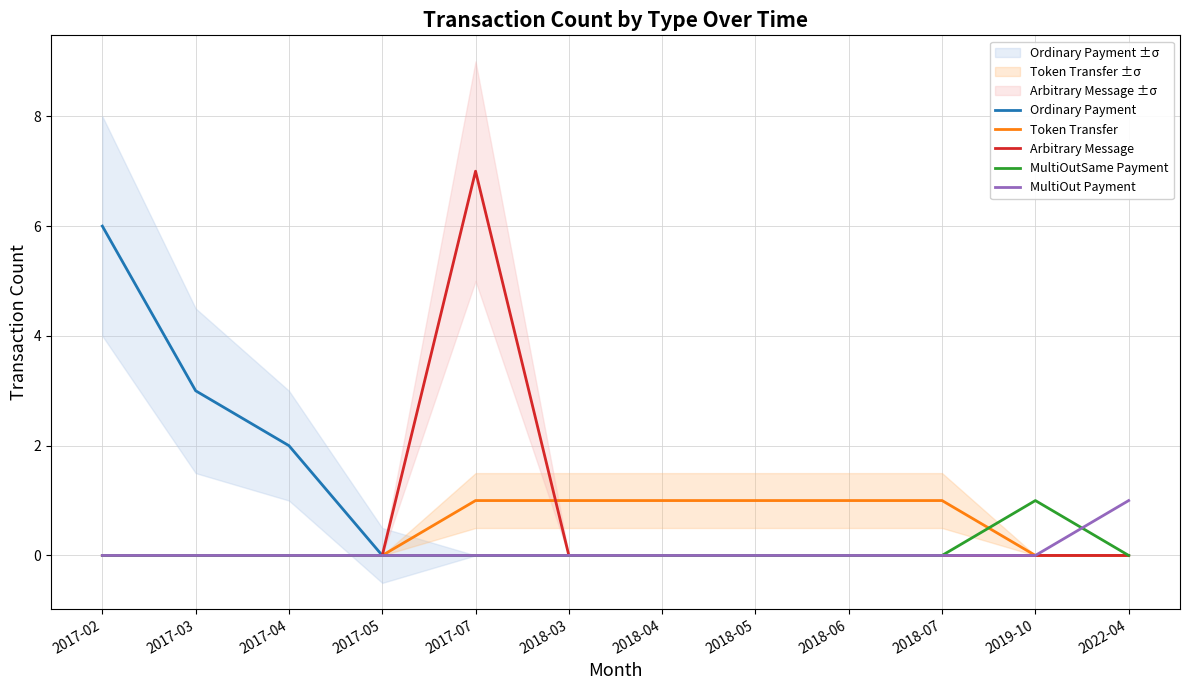

Reading left to right, extract all data points from this chart.

Ordinary Payment: 6	3	2	0	0	0	0	0	0	0	0	0
Token Transfer: 0	0	0	0	1	1	1	1	1	1	0	0
Arbitrary Message: 0	0	0	0	7	0	0	0	0	0	0	0
MultiOutSame Payment: 0	0	0	0	0	0	0	0	0	0	1	0
MultiOut Payment: 0	0	0	0	0	0	0	0	0	0	0	1